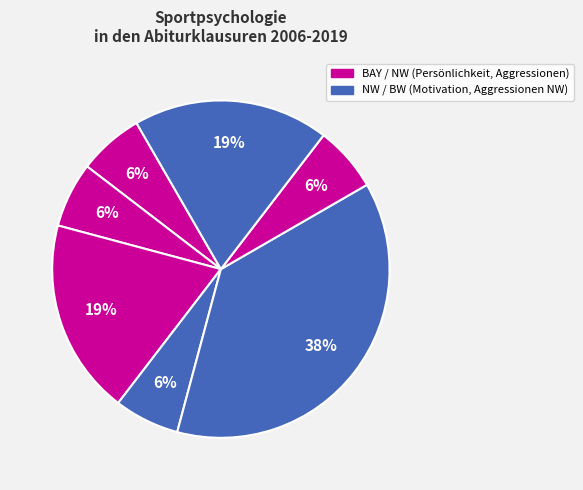

How many segments does this pie chart have?

7